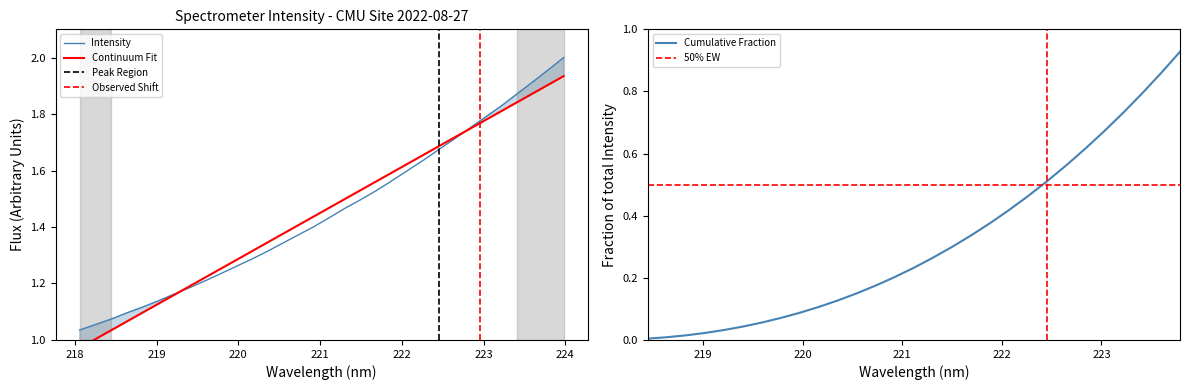

Reading left to right, list all the values displayed in this chart.

1.0	1.1	1.1	1.1	1.1	1.1	1.2	1.2	1.2	1.2	1.3	1.3	1.3	1.3	1.4	1.4	1.4	1.5	1.5	1.5	1.6	1.6	1.6	1.7	1.7	1.8	1.8	1.8	1.9	1.9	2.0	2.0